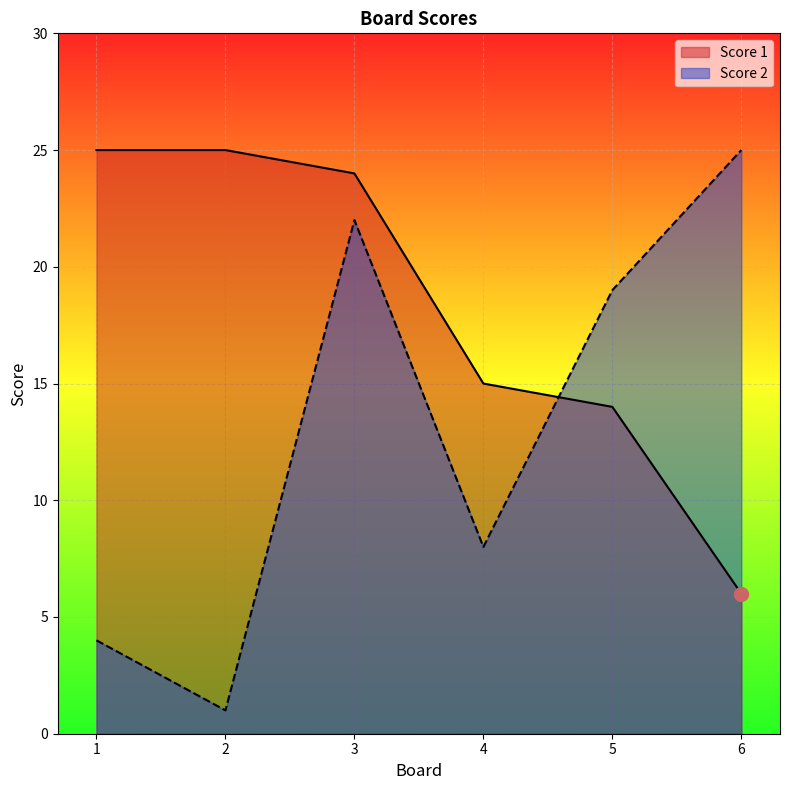

What is the value of the Score 1 point at the 6th from the left?

6